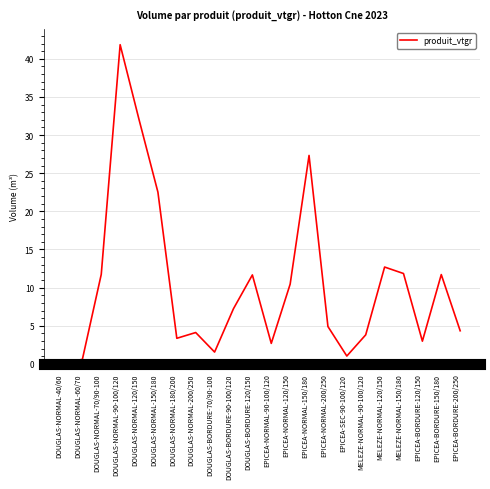

Between DOUGLAS-BORDURE-120/150 and EPICEA-NORMAL-150/180, which is larger?

EPICEA-NORMAL-150/180